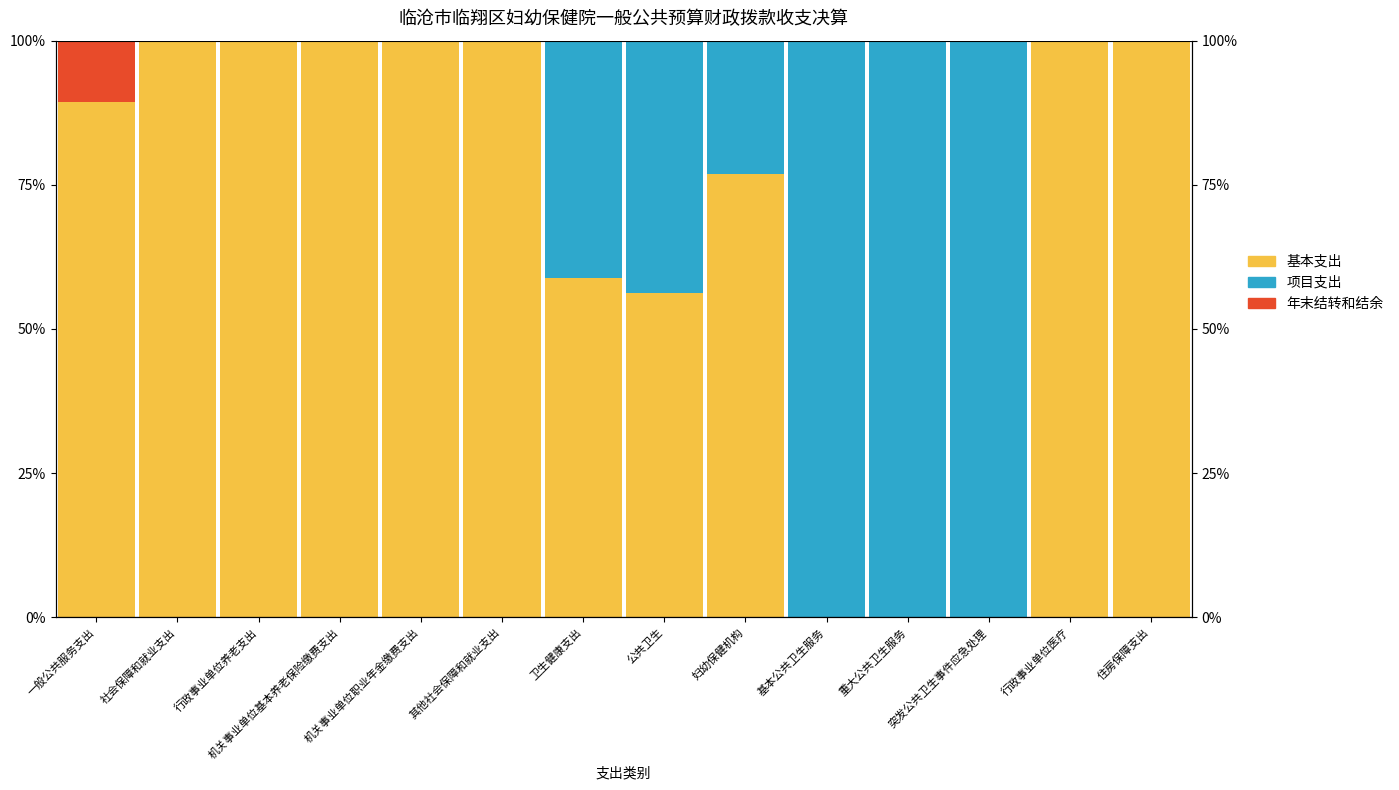

How many bars are there in total?

42